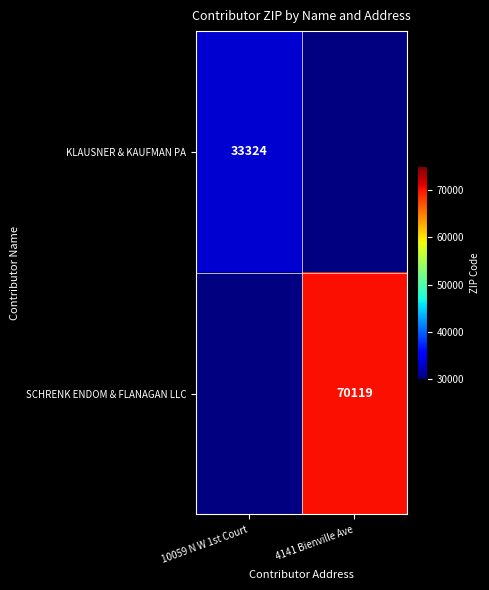

What is the maximum value shown in the chart?

70119.0